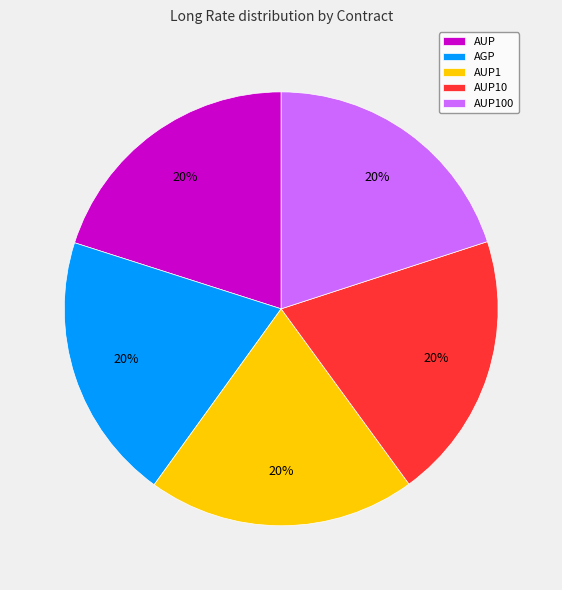

Combined, do AUP and AGP account for over 50%?

No